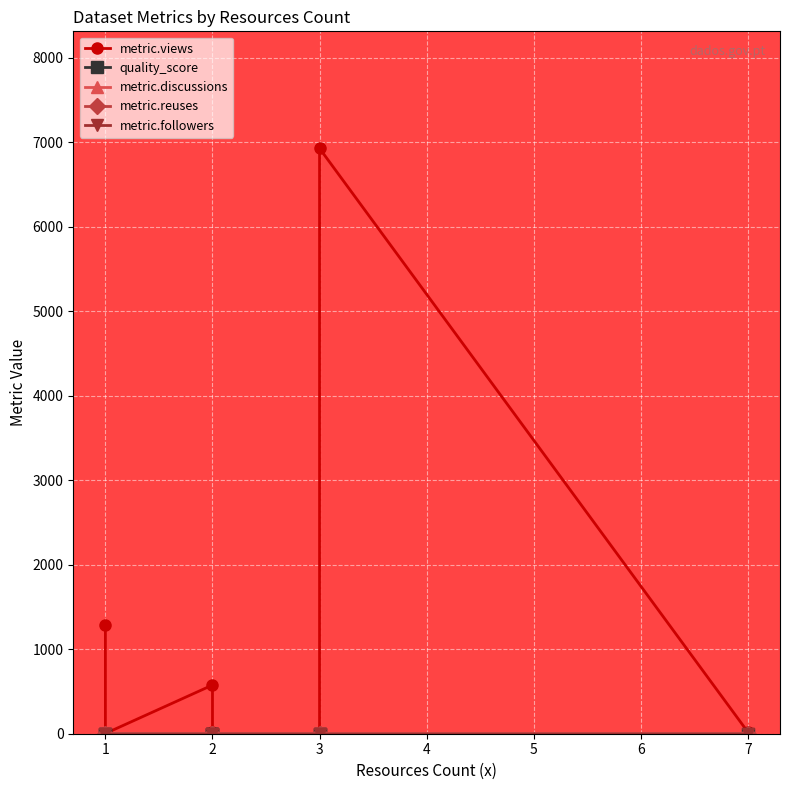

What is the average value of the metric.discussions series?

0.5